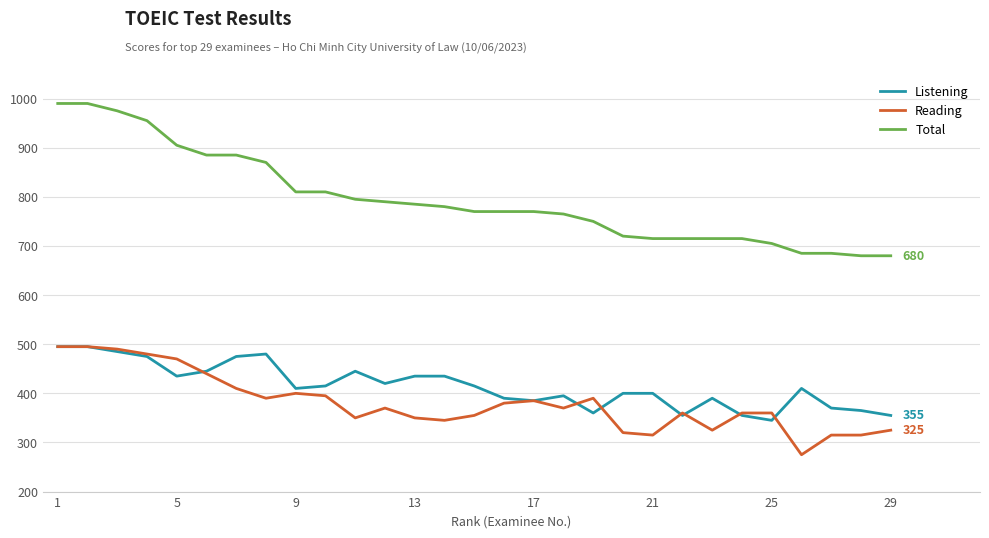

After their last crossing, which series has the higher values: Listening or Reading?

Listening